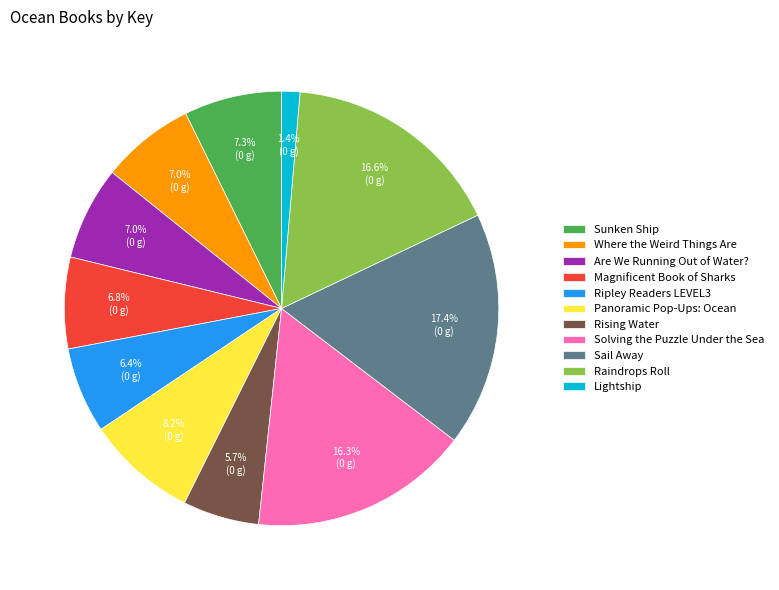

Which slice is the largest?

Sail Away